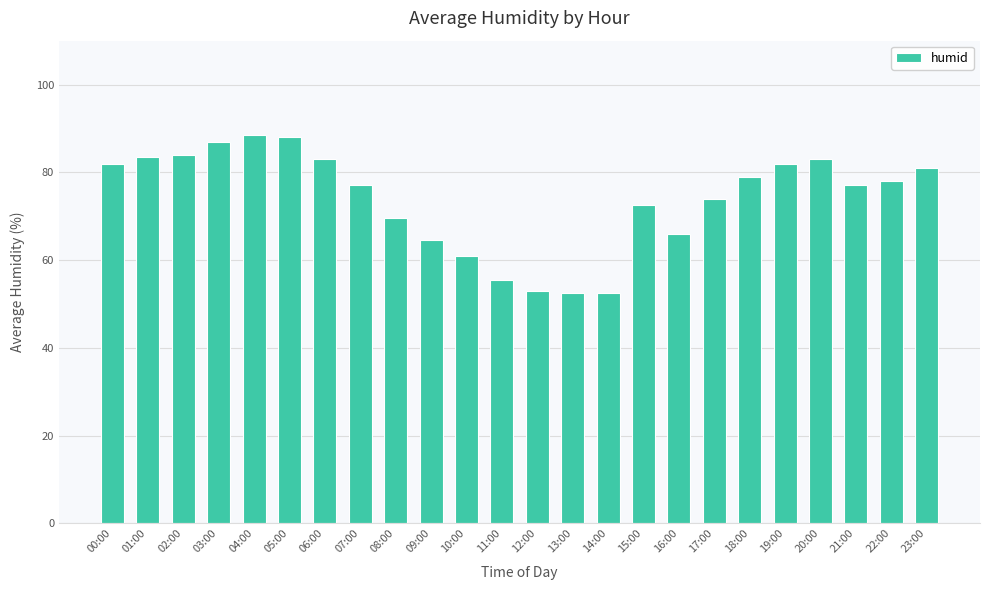

What is the sum of the values at 17:00 and 02:00?

158.0